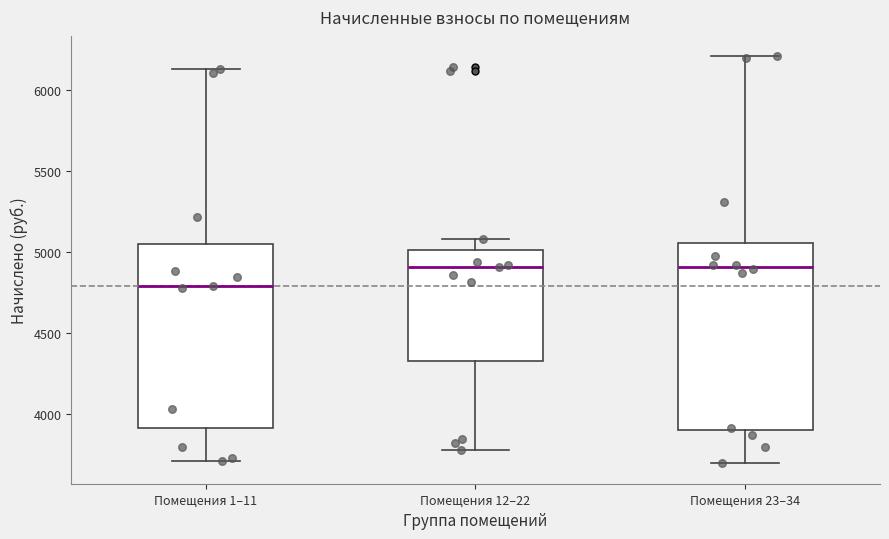

Reading left to right, read every box against the y-axis: the position of its median line, the range the box covers, and the ends of its whiskers. The values are not printed on the chart, so give them approximately, as read against the axis.

Помещения 1–11: median 4800, box 3900 to 5050, whiskers 3700 to 6150
Помещения 12–22: median 4900, box 4350 to 5000, whiskers 3800 to 5100
Помещения 23–34: median 4900, box 3900 to 5050, whiskers 3700 to 6200